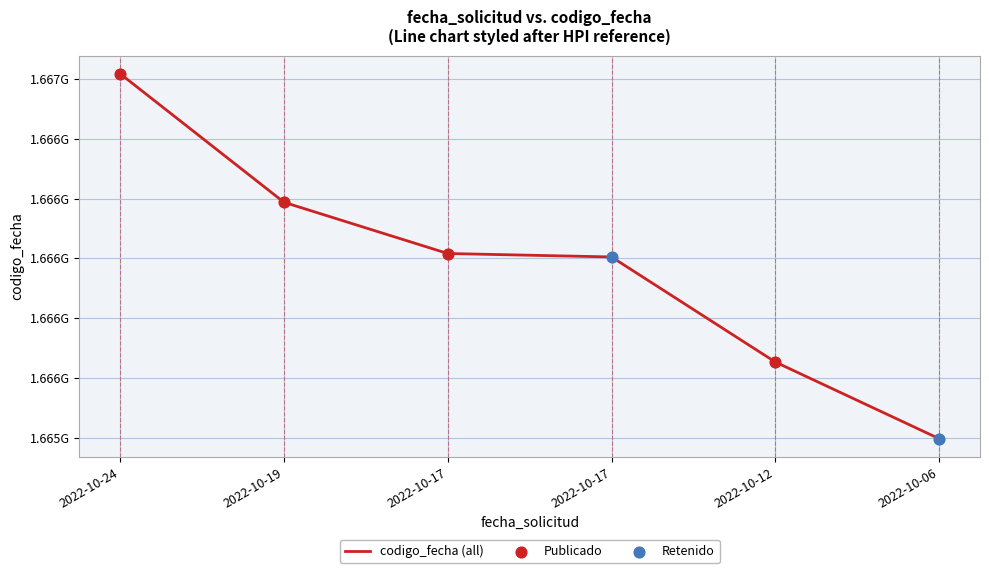

What is the change in value from 2022-10-17 to 2022-10-12?

-362101